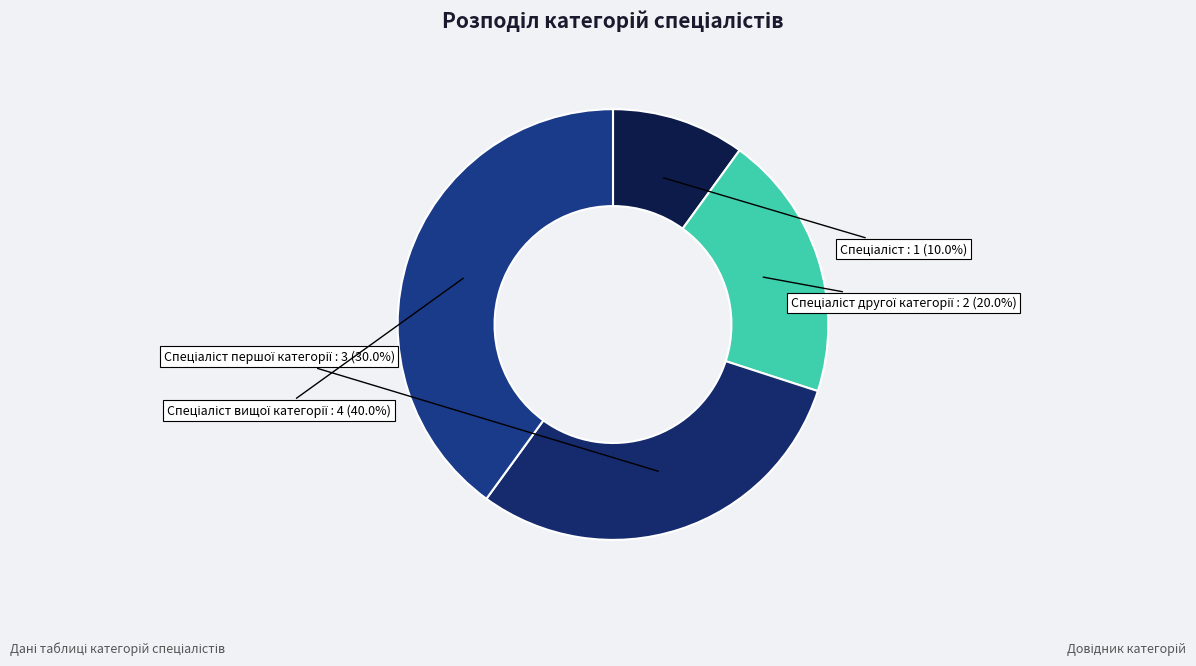

Does any single category account for the majority?

No